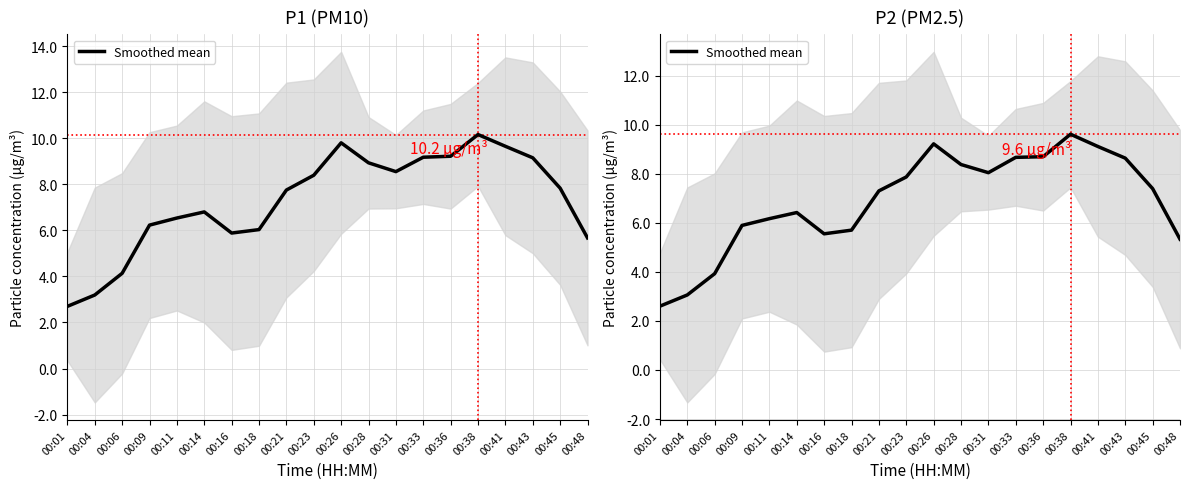

Between 00:21 and 00:31, which is larger?

00:31